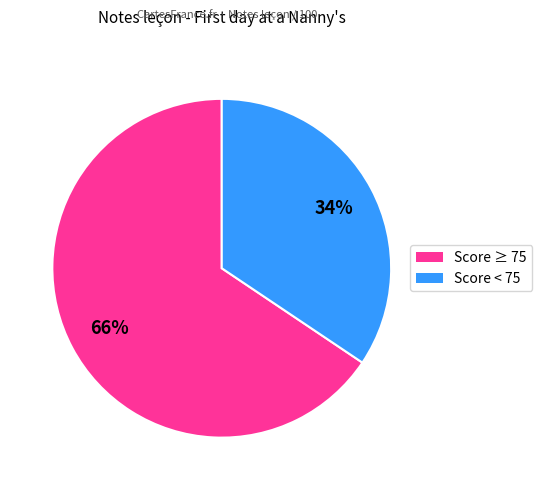

To the nearest percent, what is the average slice percentage?

50%